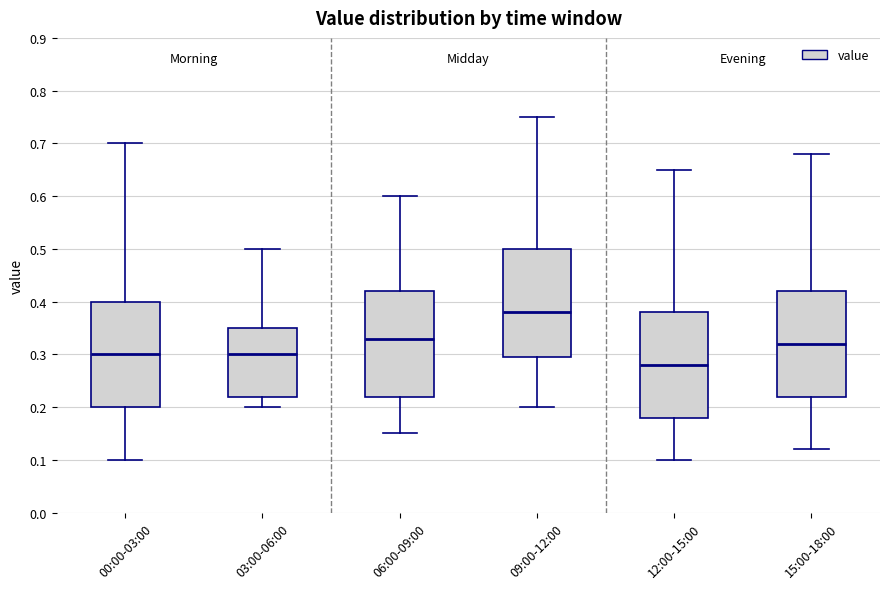

Where does the median line of the box for 00:00-03:00 sit on the y-axis? The values are not printed on the chart, so give them approximately, as read against the axis.

0.30